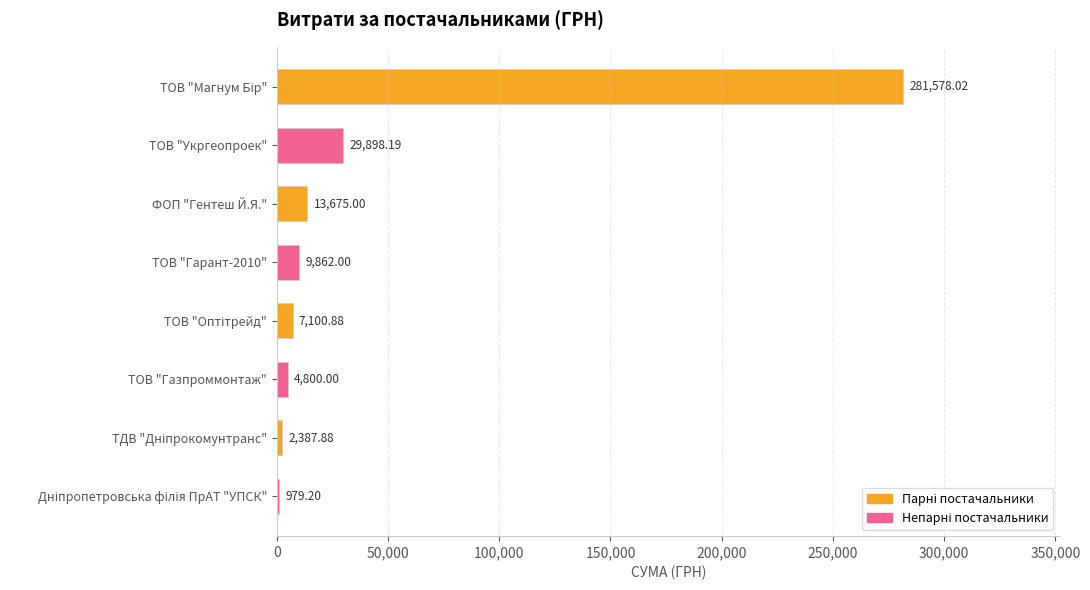

Between ФОП "Гентеш Й.Я." and ТОВ "Укргеопроек", which is larger?

ТОВ "Укргеопроек"